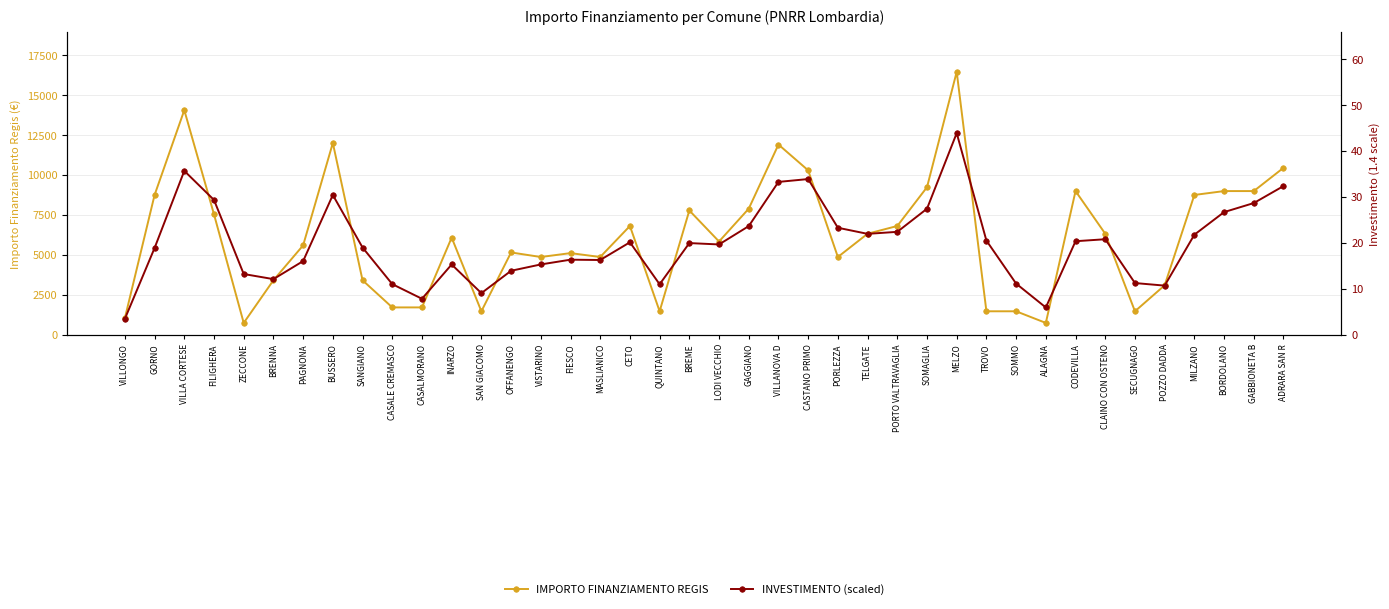

What is the sum of the IMPORTO FINANZIAMENTO REGIS values at POZZO DADDA and TELGATE?

9405.0